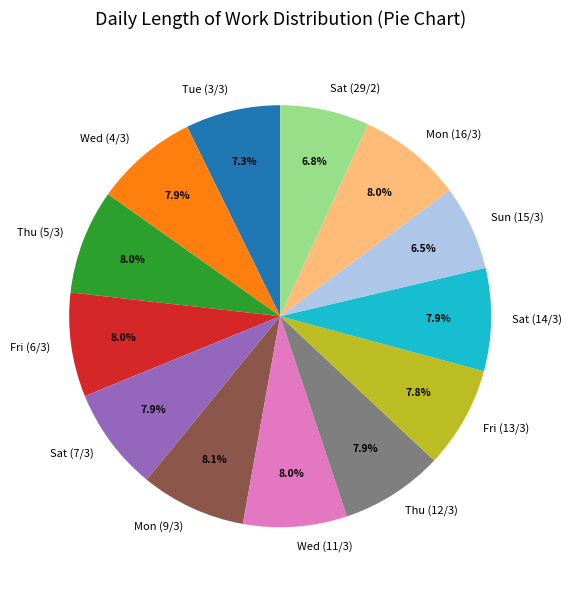

Does Fri (13/3) represent more than half of the total?

No